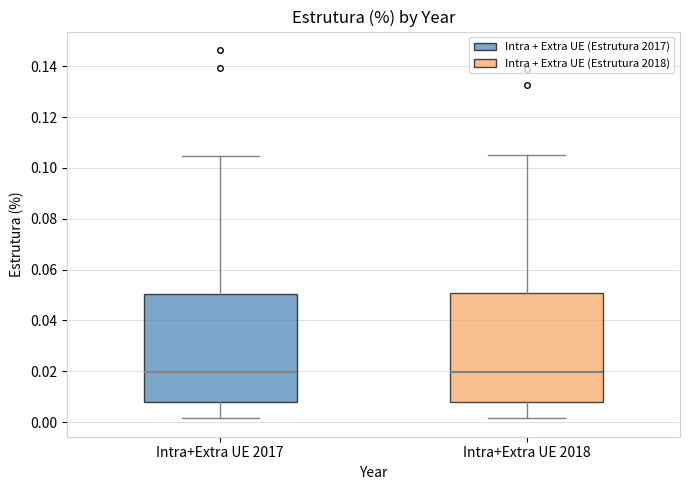

Reading left to right, read every box against the y-axis: the position of its median line, the range the box covers, and the ends of its whiskers. The values are not printed on the chart, so give them approximately, as read against the axis.

Intra+Extra UE 2017: median 0.020, box 0.008 to 0.050, whiskers 0.002 to 0.104
Intra+Extra UE 2018: median 0.020, box 0.008 to 0.050, whiskers 0.002 to 0.104